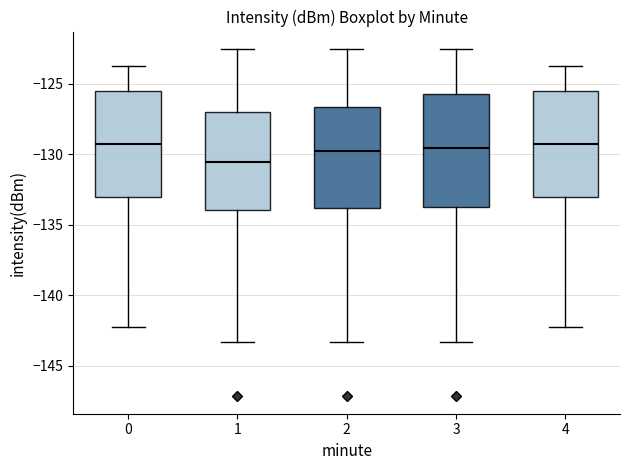

Which box's median line is the lowest?

1